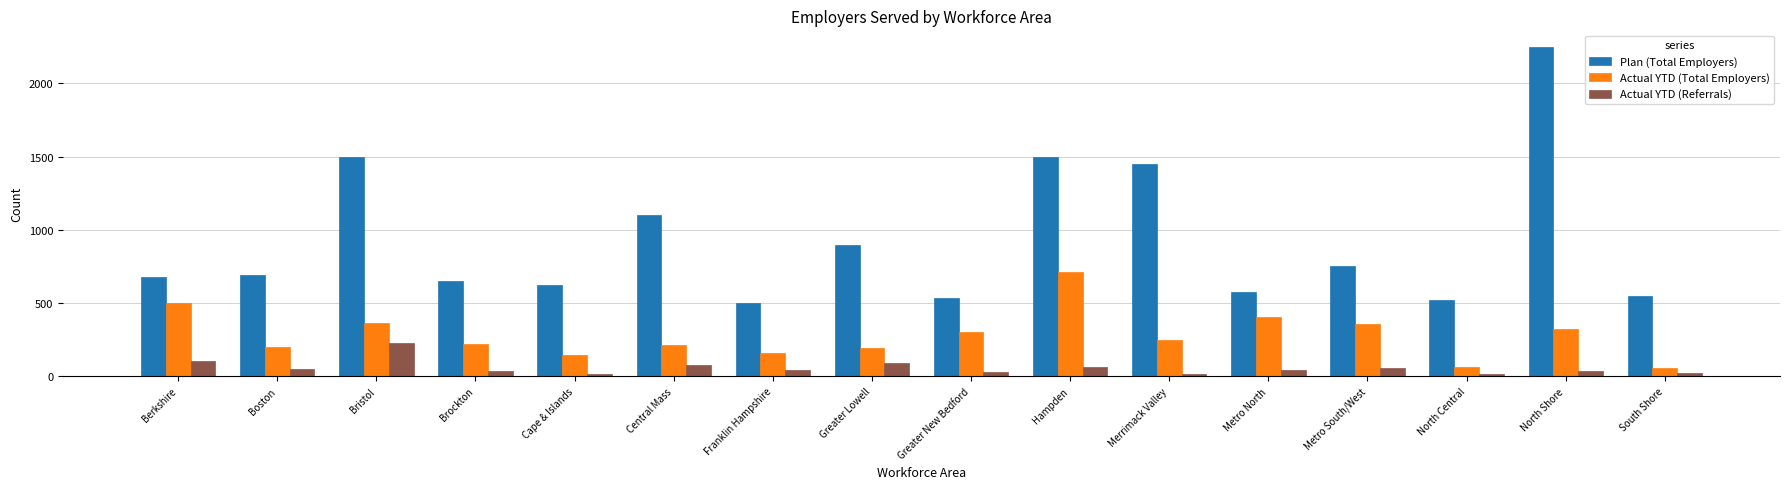

What is the total value across all series at Greater Lowell?

1182